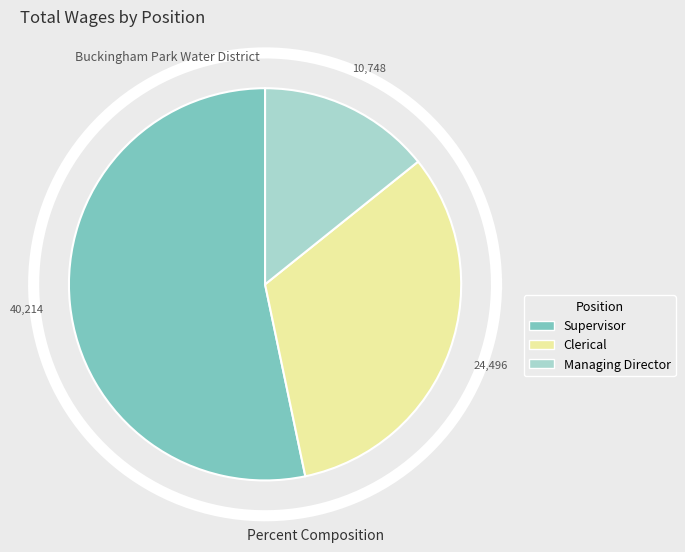

Which category has the biggest portion of the pie?

Supervisor